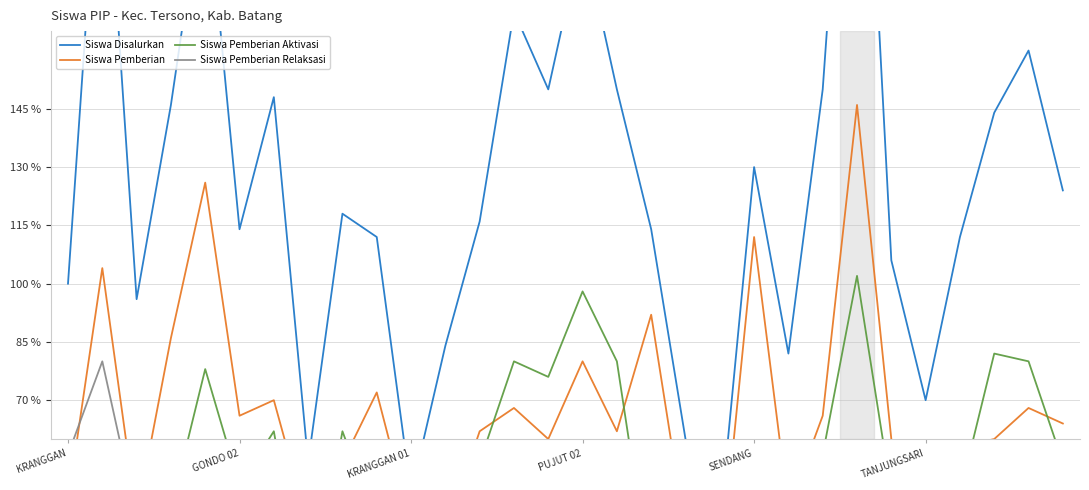

Which has a higher value, SENDANG or PUJUT 02?

PUJUT 02